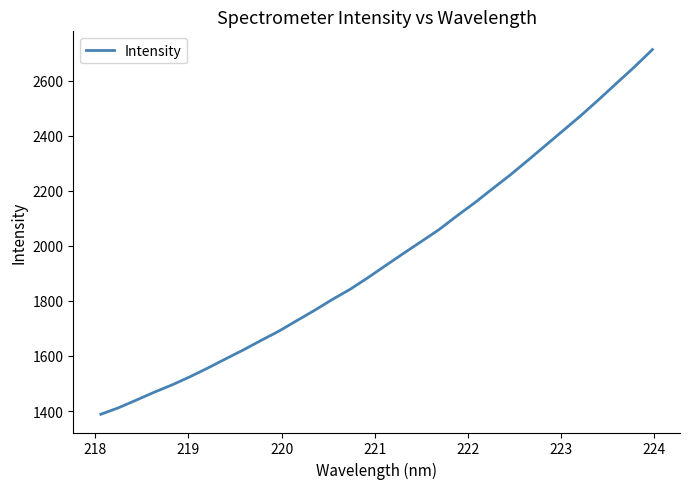

What is the difference between the maximum and minimum values?

1325.5